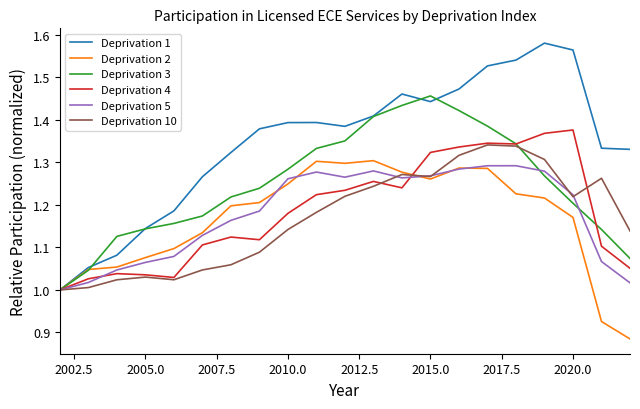

What are all the series names shown in the legend?

Deprivation 1, Deprivation 2, Deprivation 3, Deprivation 4, Deprivation 5, Deprivation 10